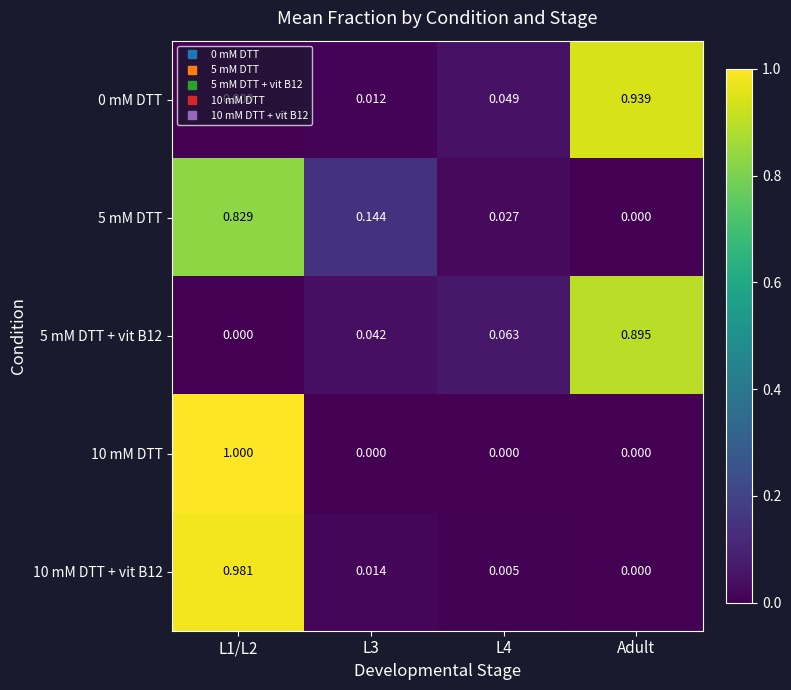

What is the maximum value shown in the chart?

1.0